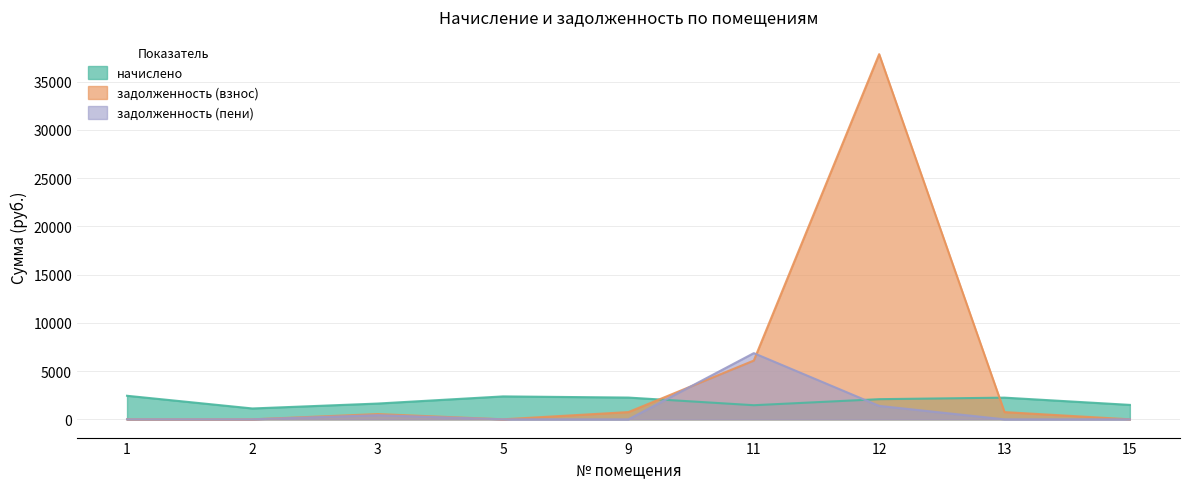

Which series has the largest total across all categories?

задолженность (взнос)